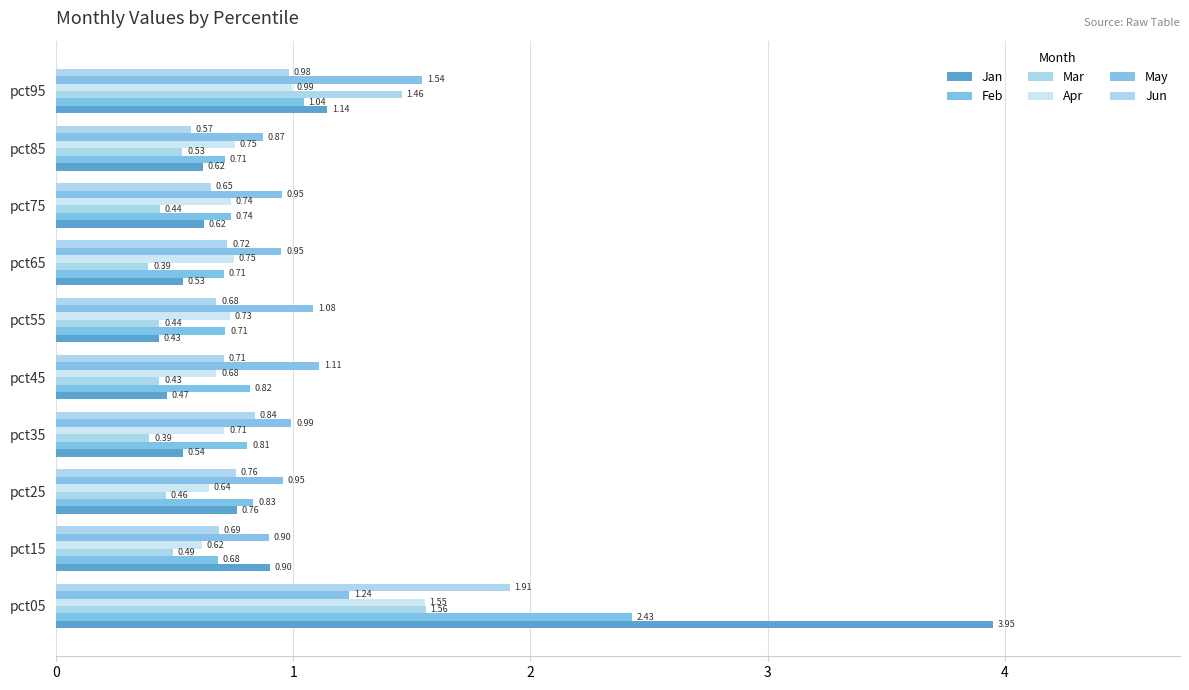

Does the chart contain stacked bars?

No